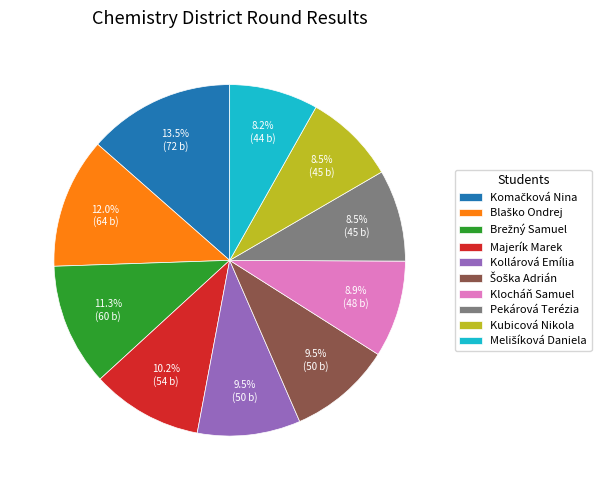

What portion of the pie excludes Klocháň Samuel?

91.1%